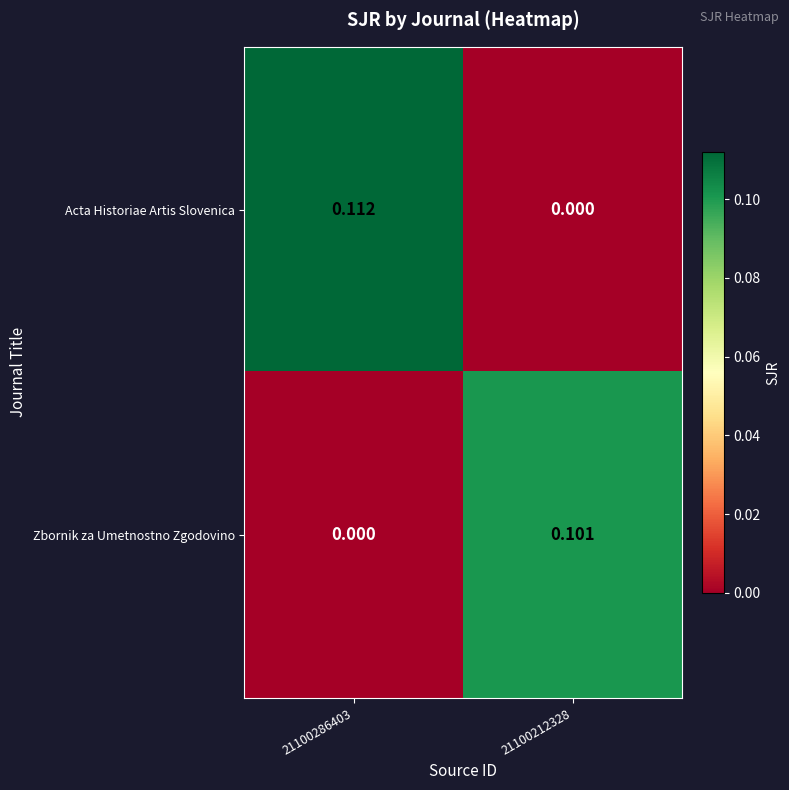

Which series changed the most between 21100286403 and 21100212328?

Acta Historiae Artis Slovenica